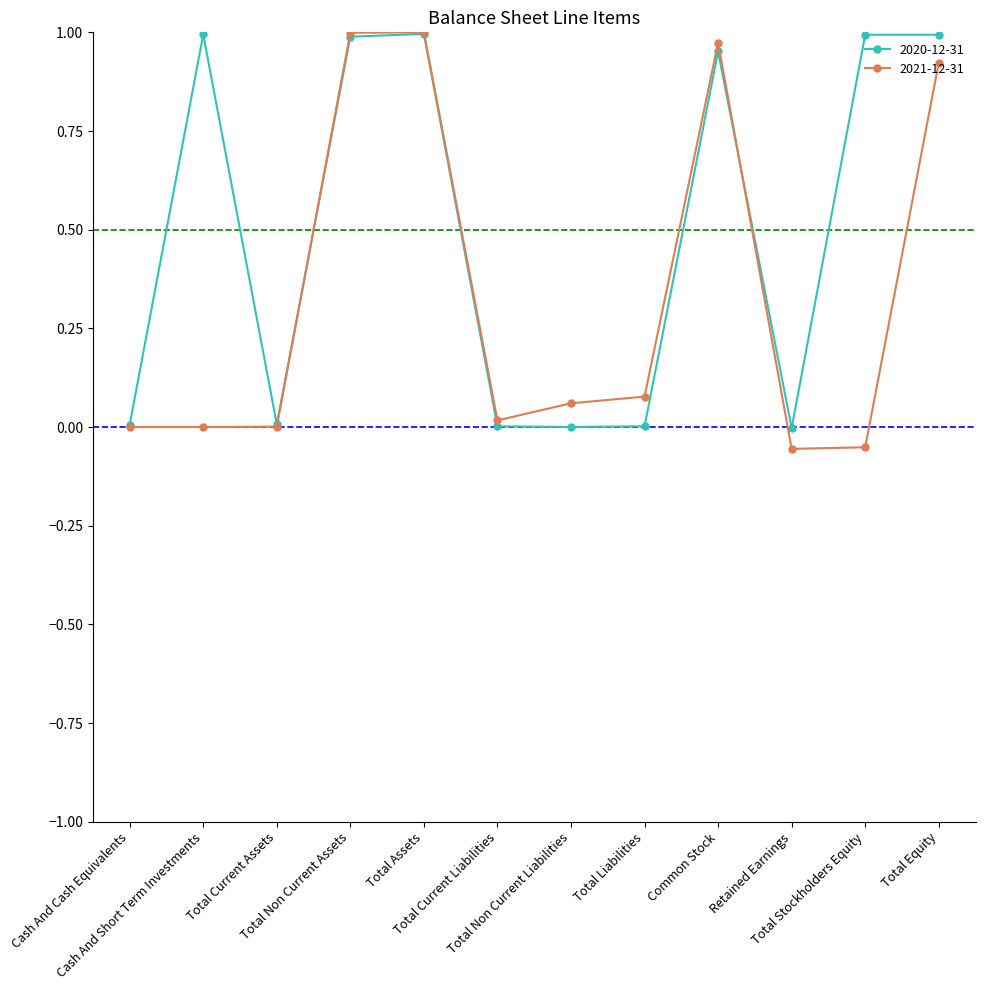

Is the value of 2020-12-31 at Cash And Short Term Investments greater than the value of 2021-12-31 at Common Stock?

Yes